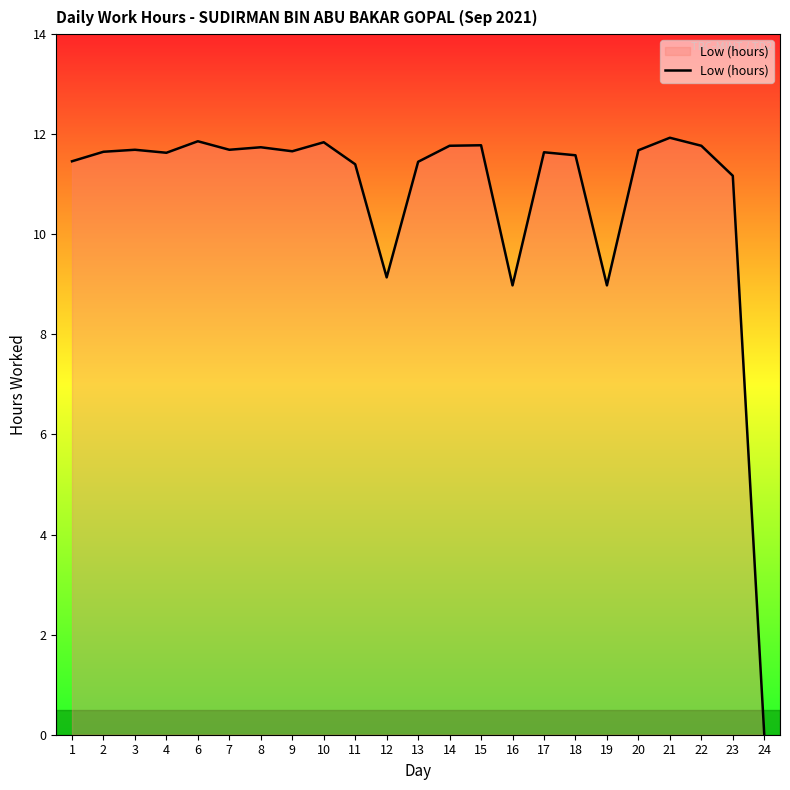

Does the chart have visible grid lines?

No